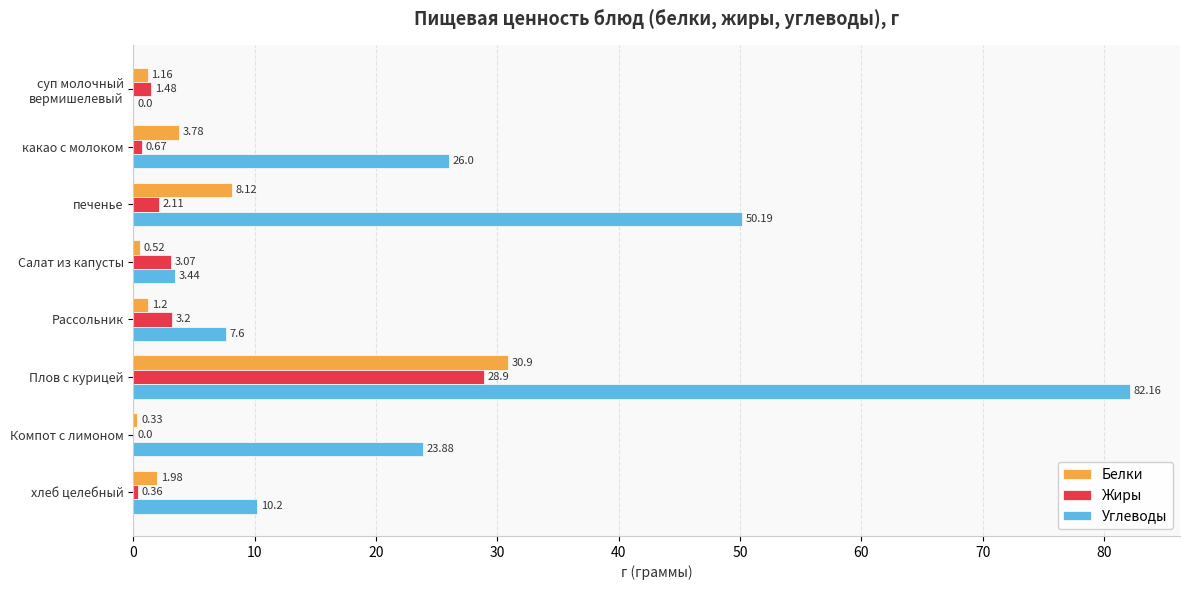

At which label does Жиры reach its peak?

Плов с курицей